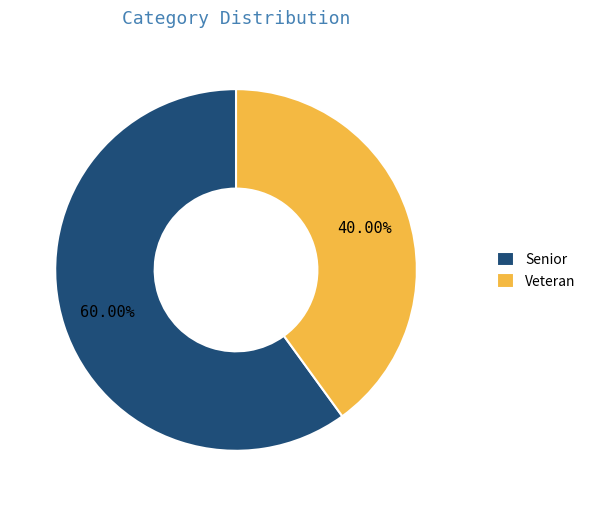

Rank the categories by value from lowest to highest.

Veteran, Senior